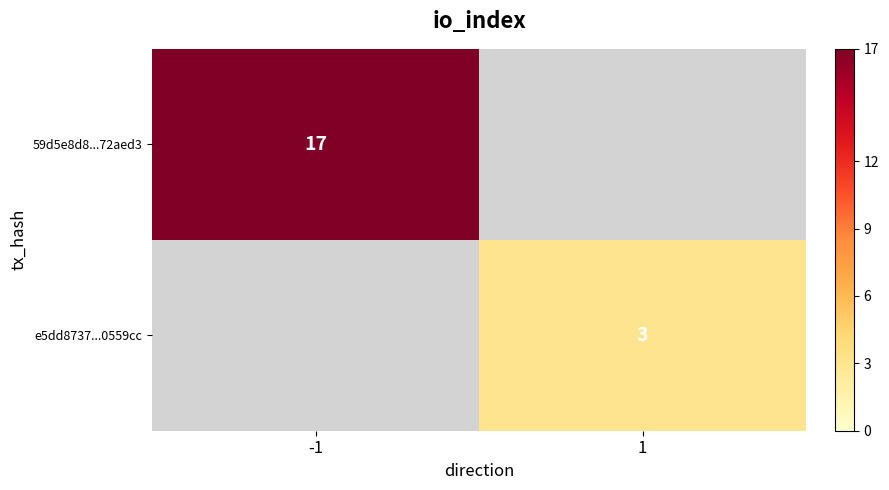

The 59d5e8d8...72aed3 series shows 28.1 at -1. True or false?

False